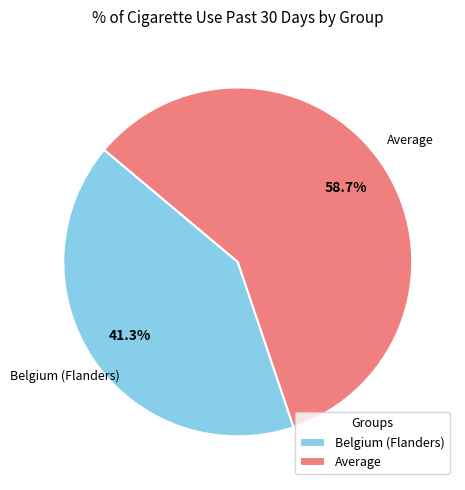

Combined, do Belgium (Flanders) and Average account for over 50%?

Yes